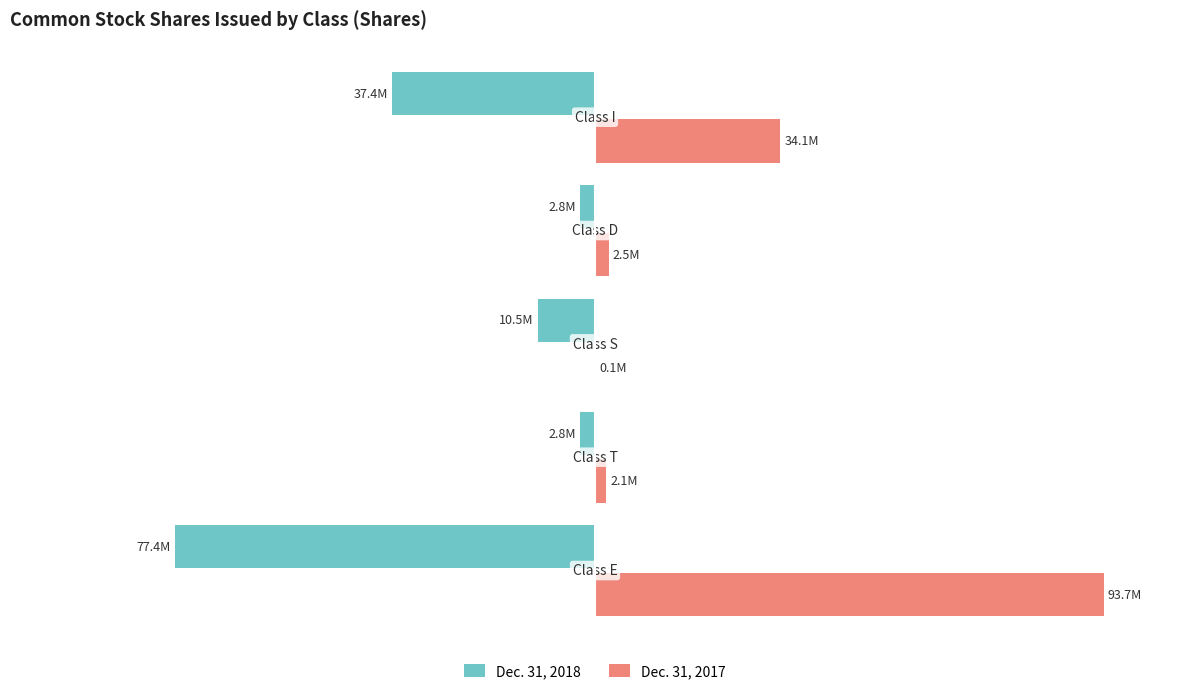

What are all the series names shown in the legend?

Dec. 31, 2018, Dec. 31, 2017